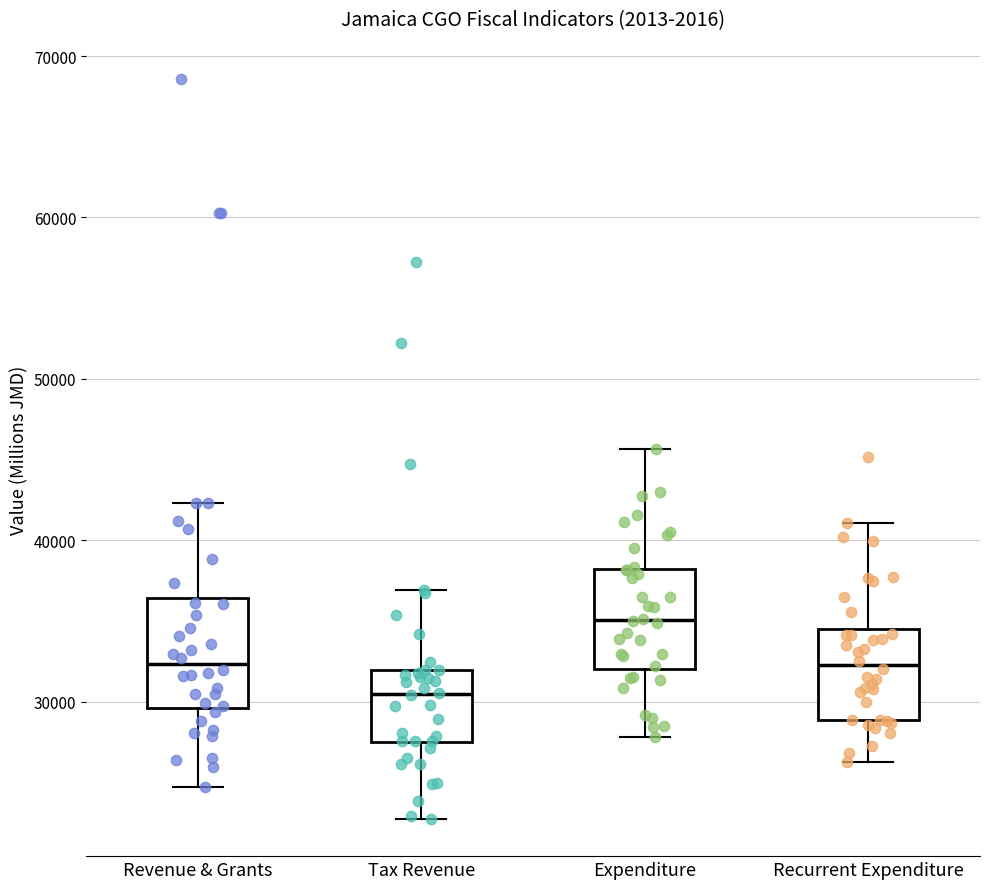

Reading left to right, read every box against the y-axis: the position of its median line, the range the box covers, and the ends of its whiskers. The values are not printed on the chart, so give them approximately, as read against the axis.

Revenue & Grants: median 32000, box 30000 to 36000, whiskers 25000 to 42000
Tax Revenue: median 30000, box 27000 to 32000, whiskers 23000 to 37000
Expenditure: median 35000, box 32000 to 38000, whiskers 28000 to 46000
Recurrent Expenditure: median 32000, box 29000 to 35000, whiskers 26000 to 41000